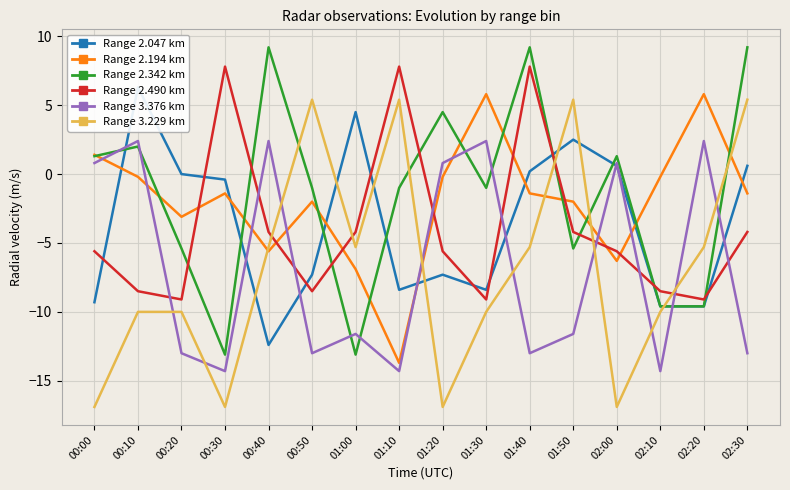

At which category is the sum across all series the highest?

01:40